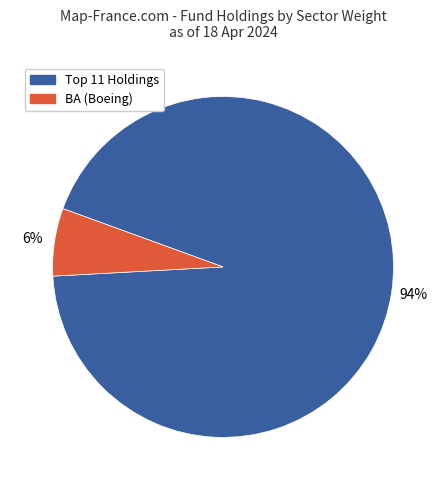

Does any single category account for the majority?

Yes